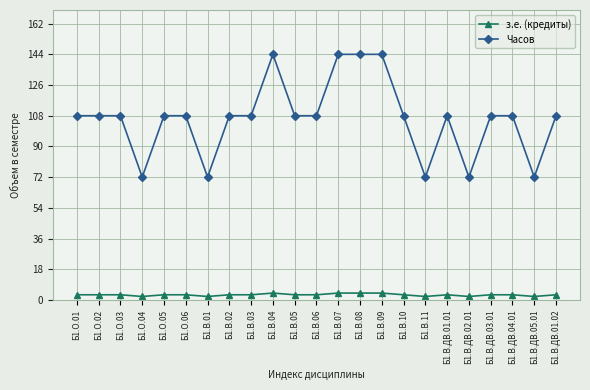

List the series in order of their overall mean, highest first.

Часов, з.е. (кредиты)